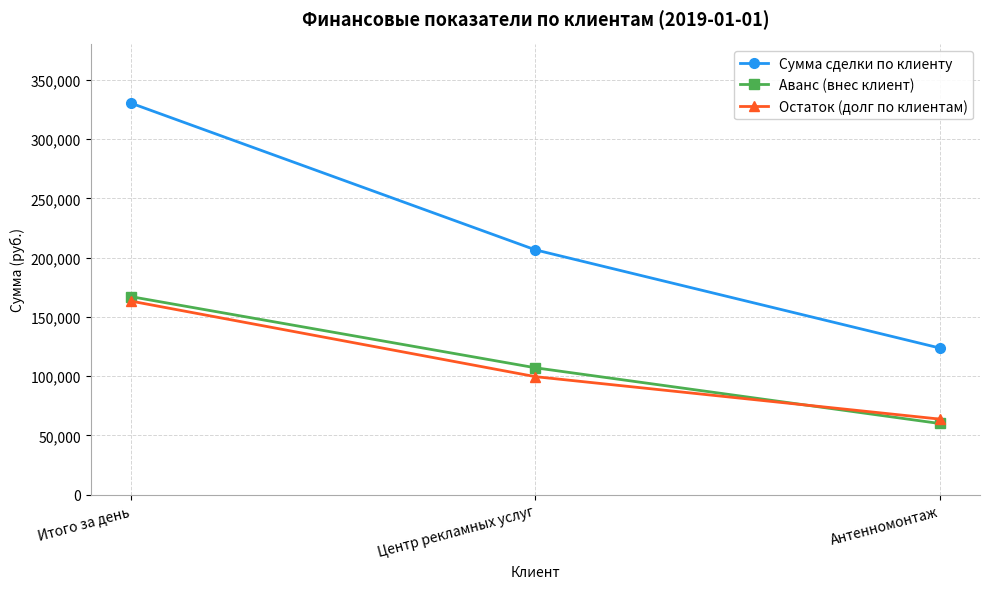

Does the chart have visible grid lines?

Yes